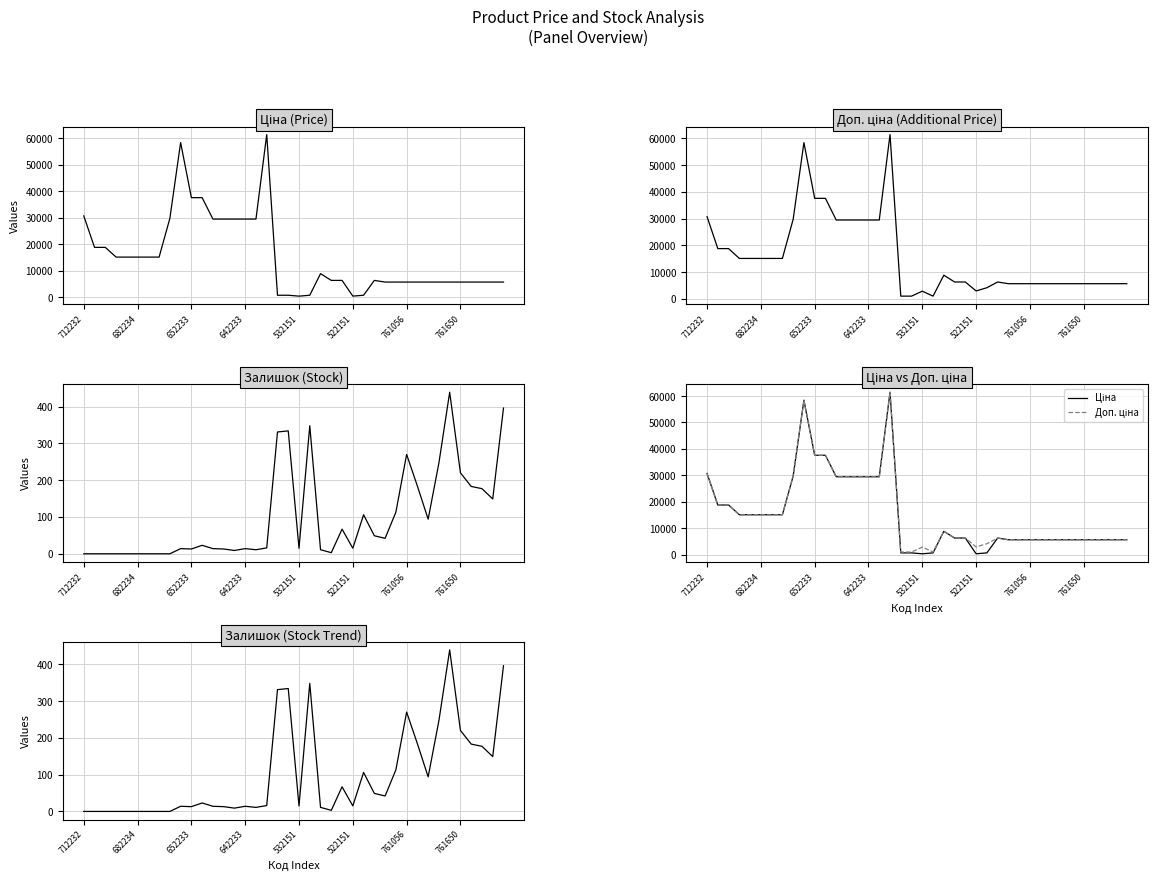

What is the label of the 1st point from the left?

712232